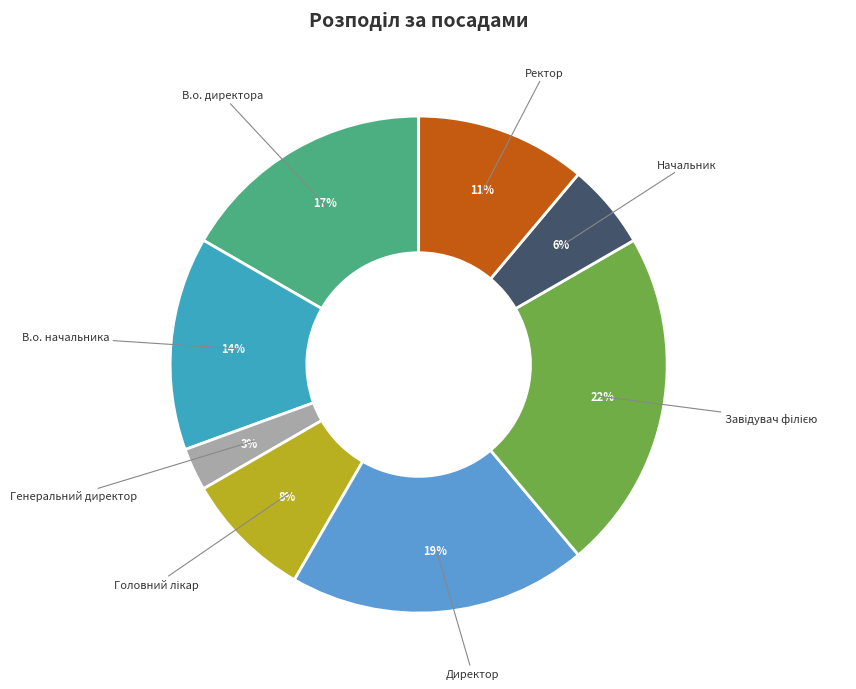

Is there a majority slice in this chart?

No